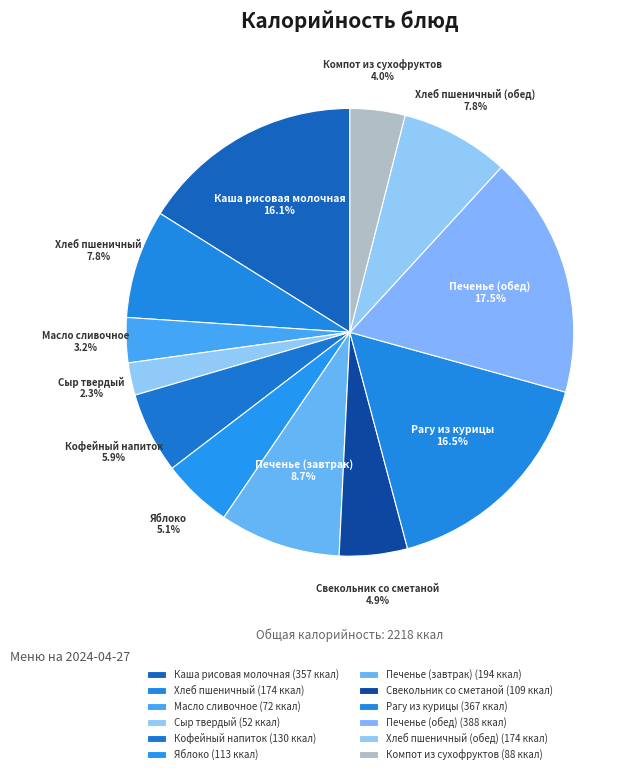

Is it true that Хлеб пшеничный (обед) is 8% of the pie?

True